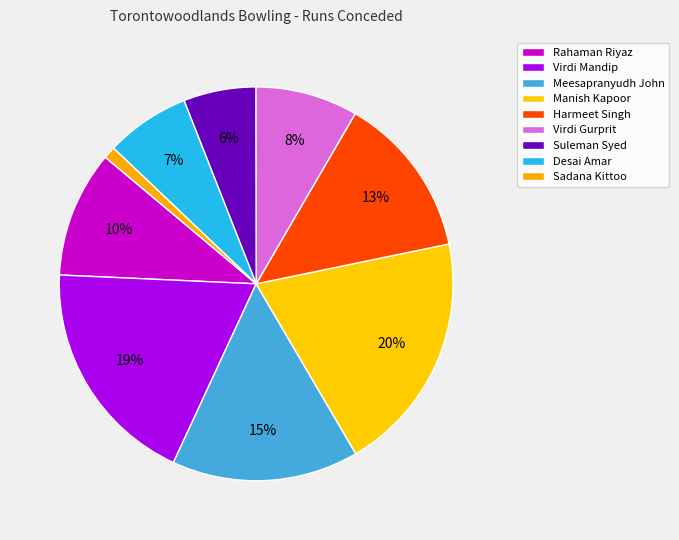

What percentage is NOT represented by Rahaman Riyaz?

89.6%